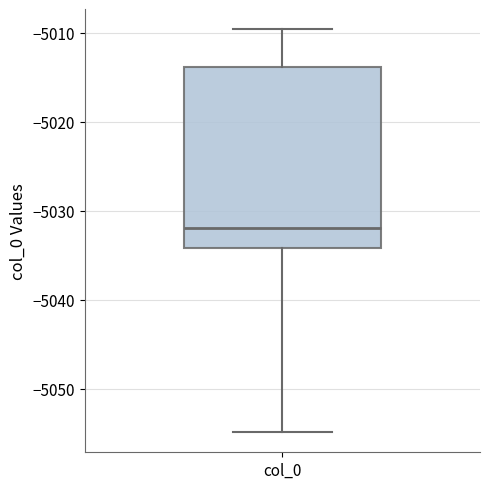

Read this box plot against the y-axis: the position of the median line, the range covered by the box, and the ends of both whiskers. The values are not printed on the chart, so give them approximately, as read against the axis.

median -5032, box -5034 to -5014, whiskers -5055 to -5010